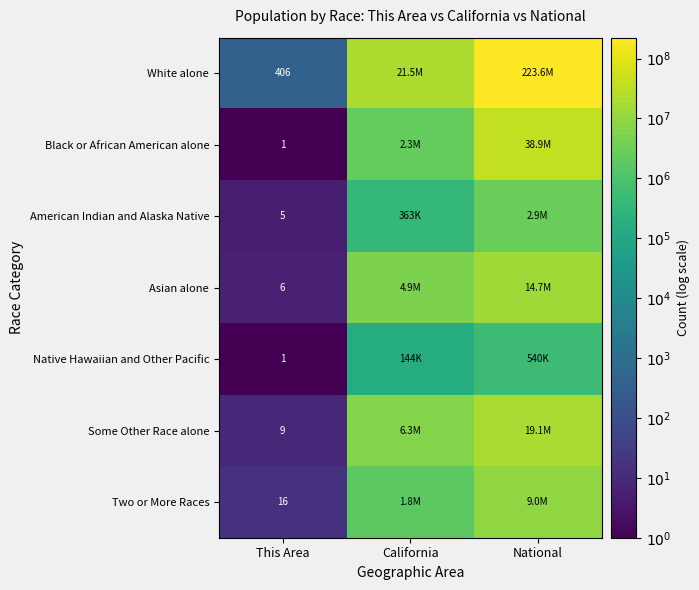

At which label is American Indian and Alaska Native closest to 3?

This Area